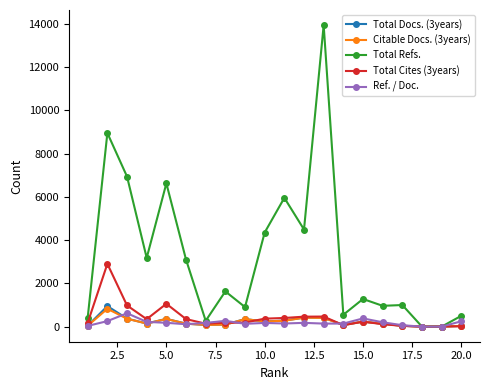

At how many categories does at least one series exceed 10167?

1